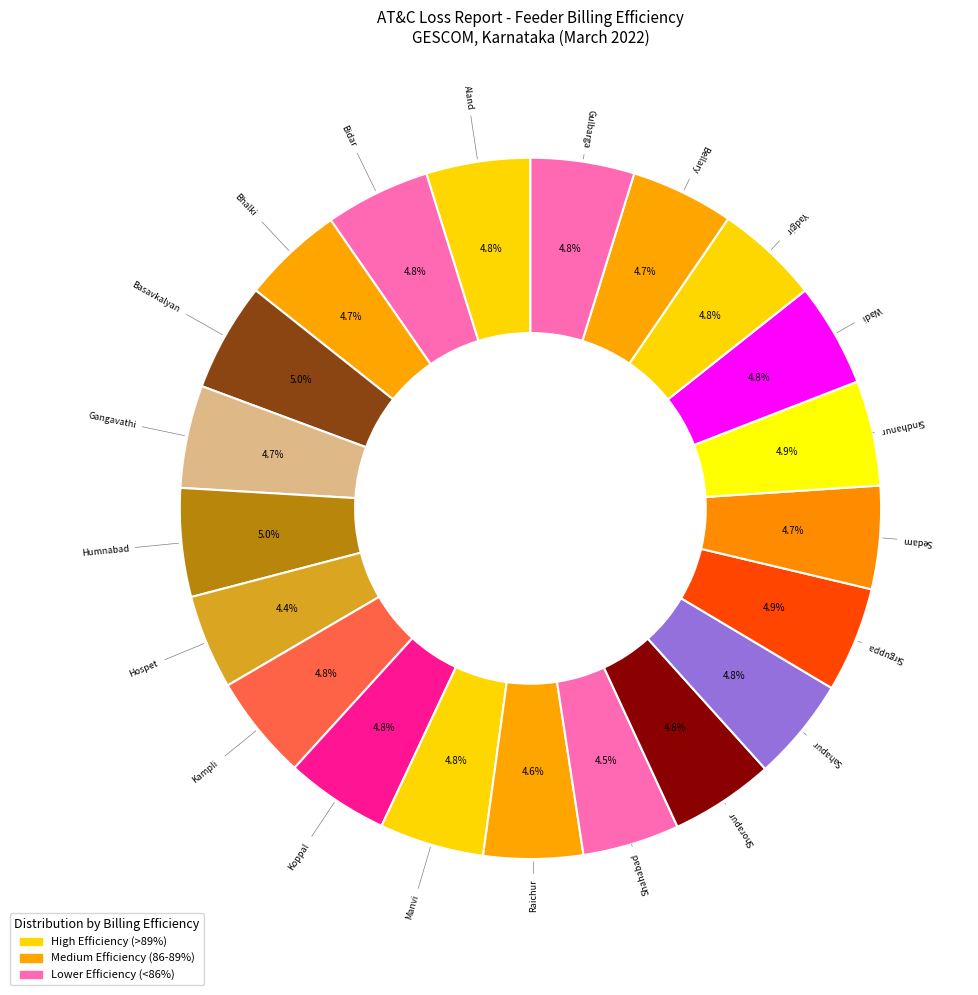

Do Kampli and Sirguppa together represent more than half of the pie?

No